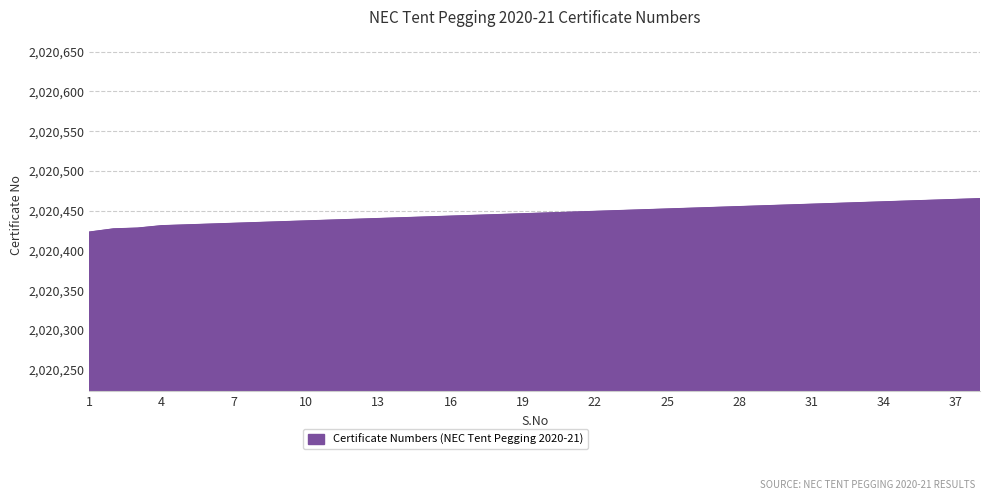

What is the smallest value displayed?

2020423